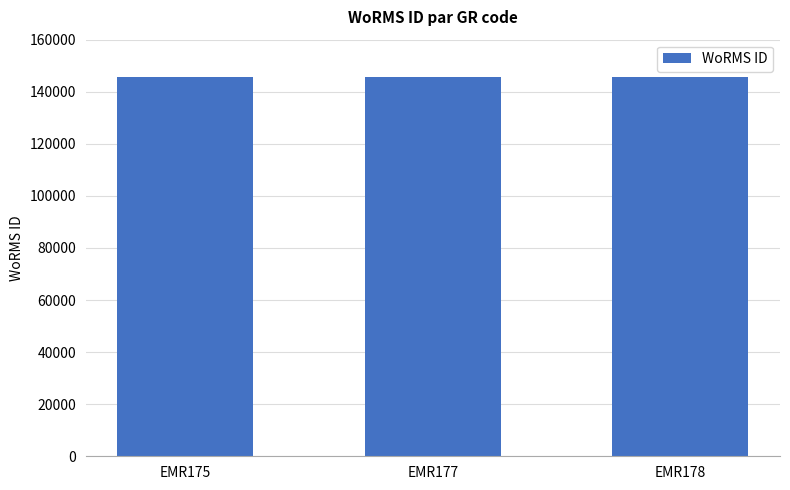

What is the sum of the values at EMR178 and EMR175?

291275